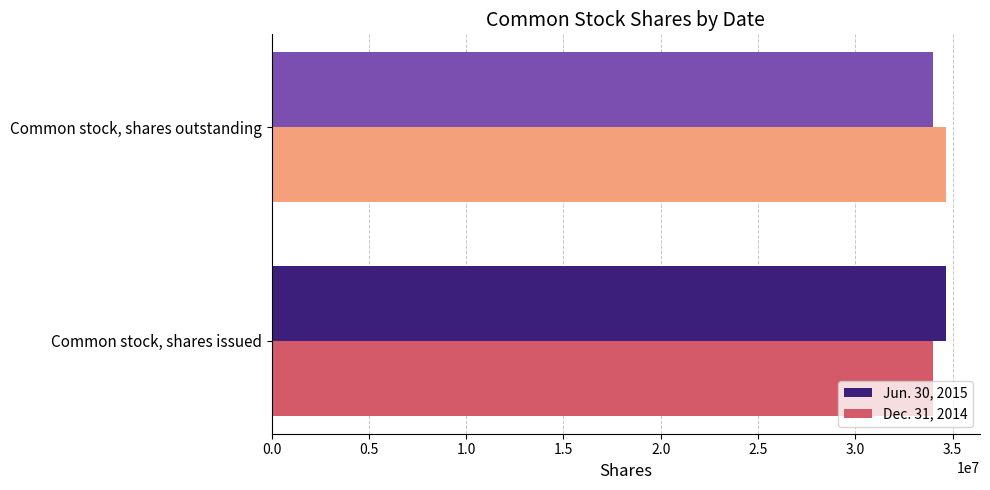

Rank the categories by Dec. 31, 2014 value from highest to lowest.

Common stock, shares outstanding, Common stock, shares issued